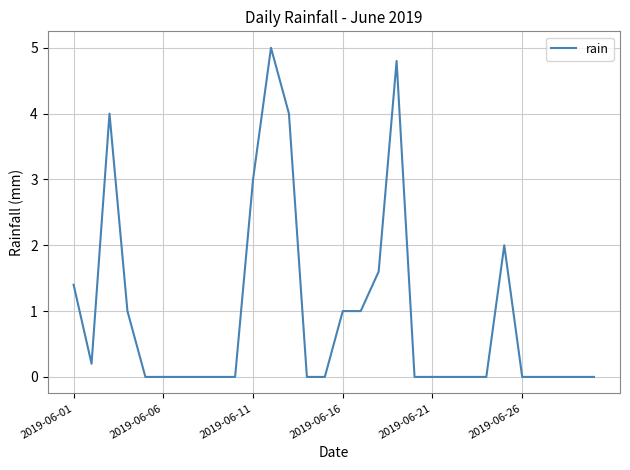

What is the difference between the maximum and minimum values?

5.0